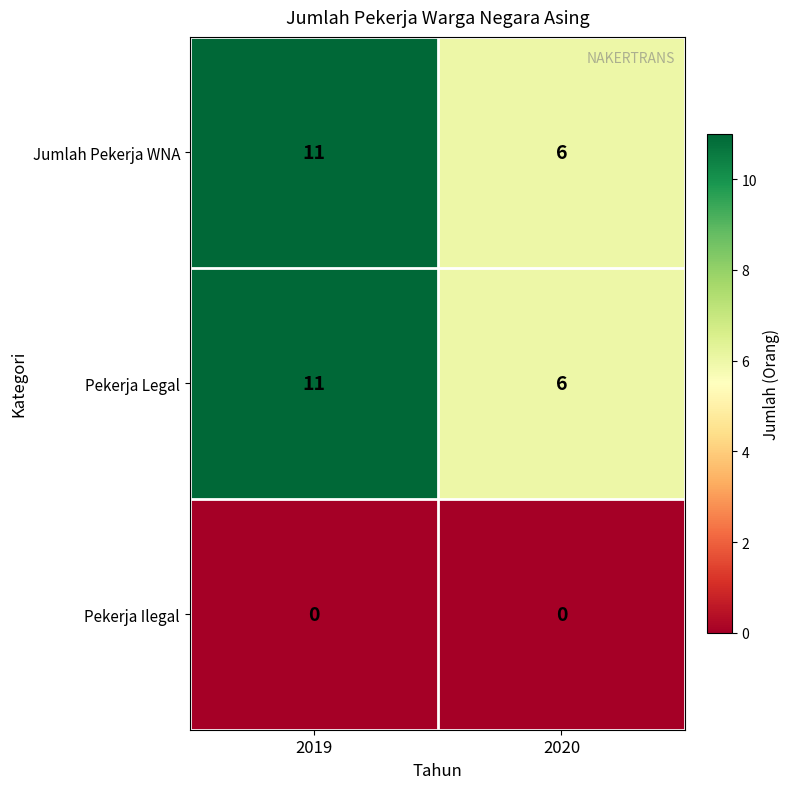

Which label corresponds to the largest value in the chart?

2019